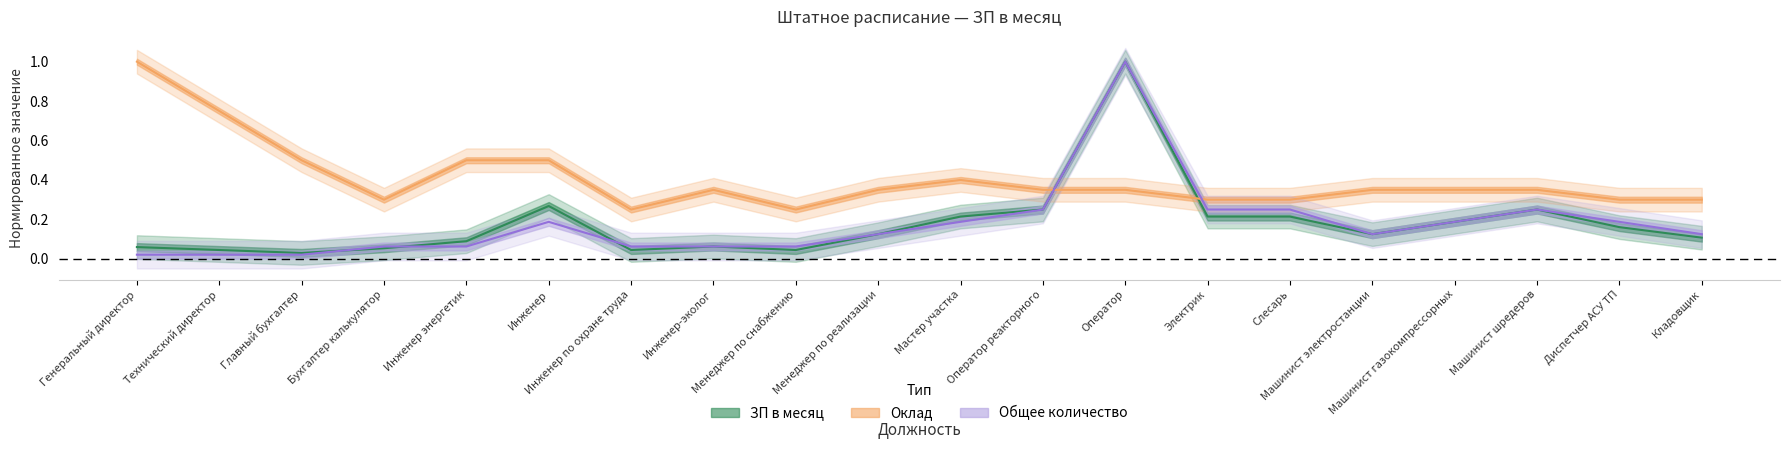

Is it true that общее_количество equals 0.3 at Электрик?

False